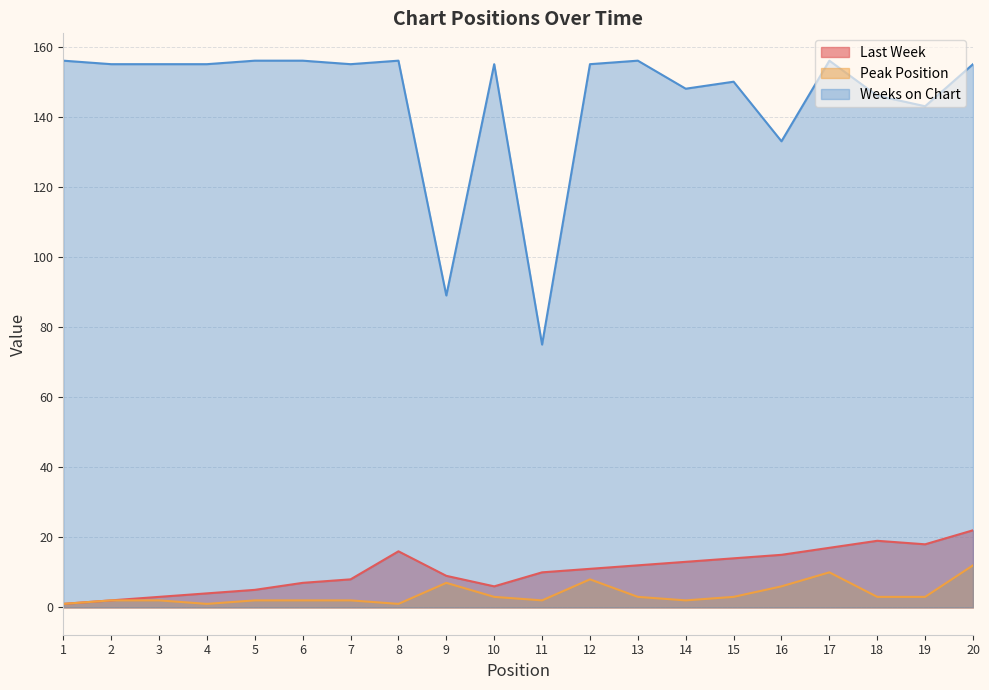

At how many categories does at least one series exceed 112?

18